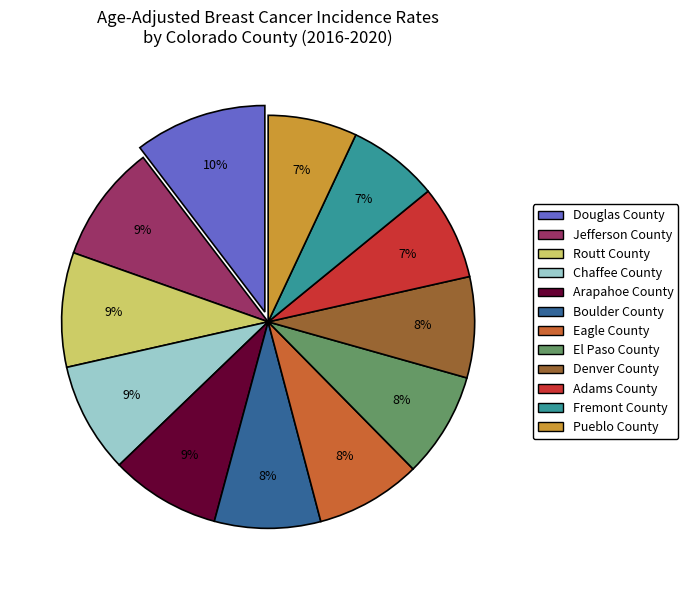

What is the largest slice in the pie chart?

Douglas County